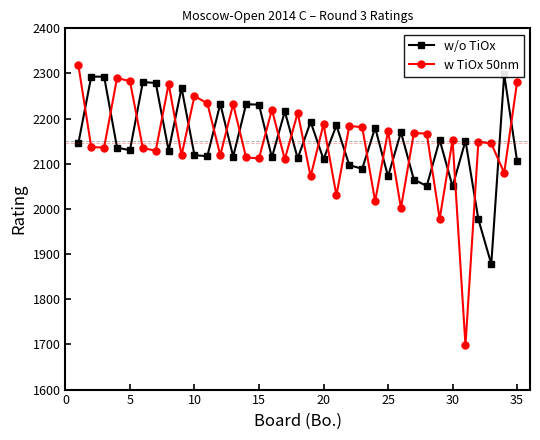

How many interior local valleys does the w TiOx 50nm series have?

13